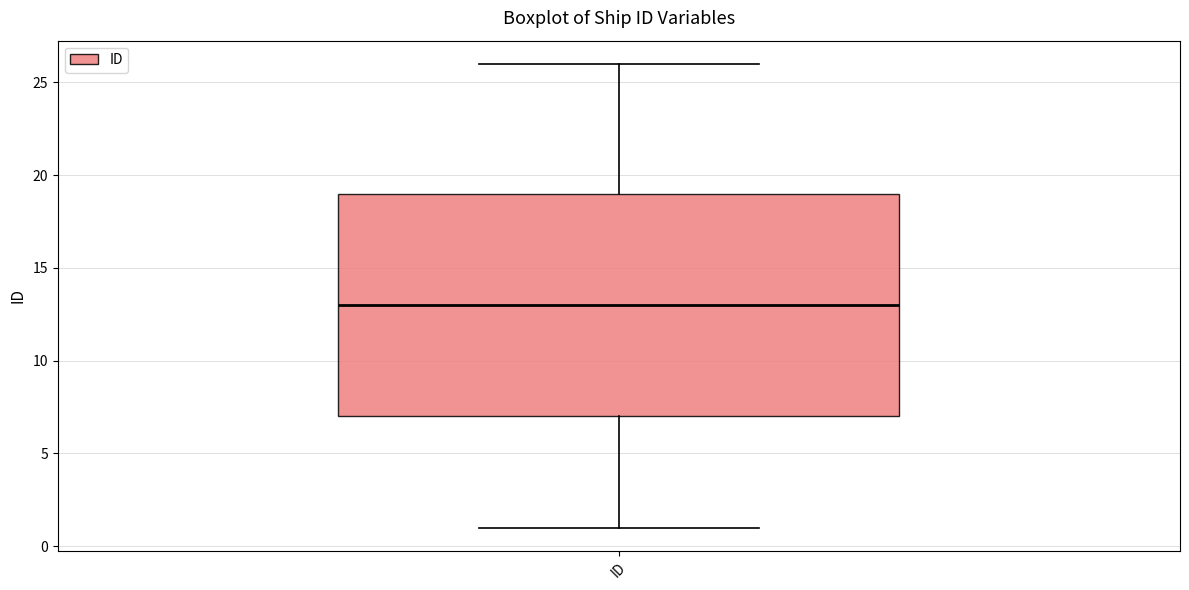

Transcribe this box plot: give where the median line is, the range the box spans, and where the two whiskers end, as read against the y-axis. The values are not printed on the chart, so give them approximately, as read against the axis.

median 13, box 7 to 19, whiskers 1 to 26